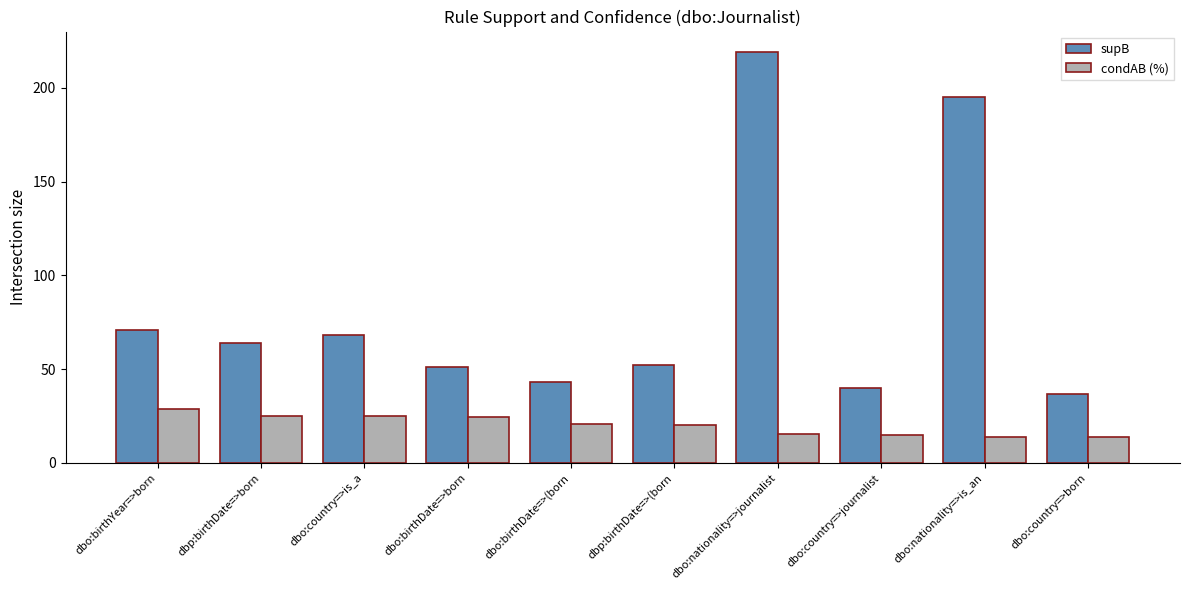

At which category is the sum across all series the highest?

dbo:nationality=>journalist